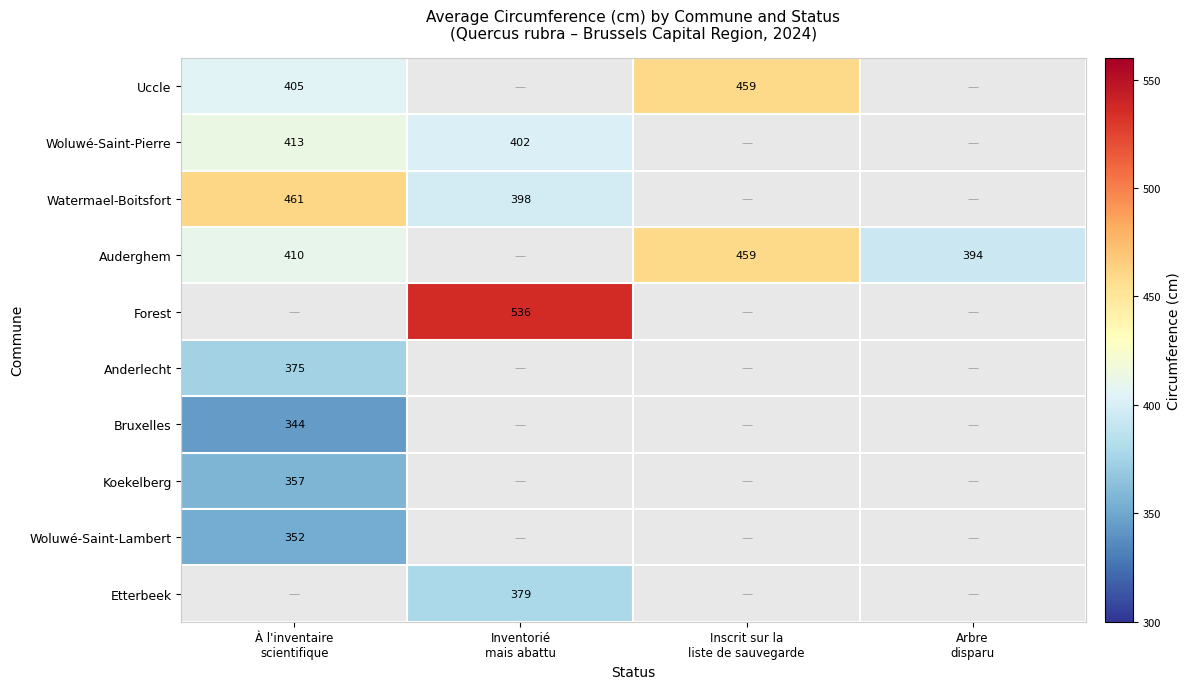

At which label does Bruxelles reach its peak?

À l'inventaire scientifique